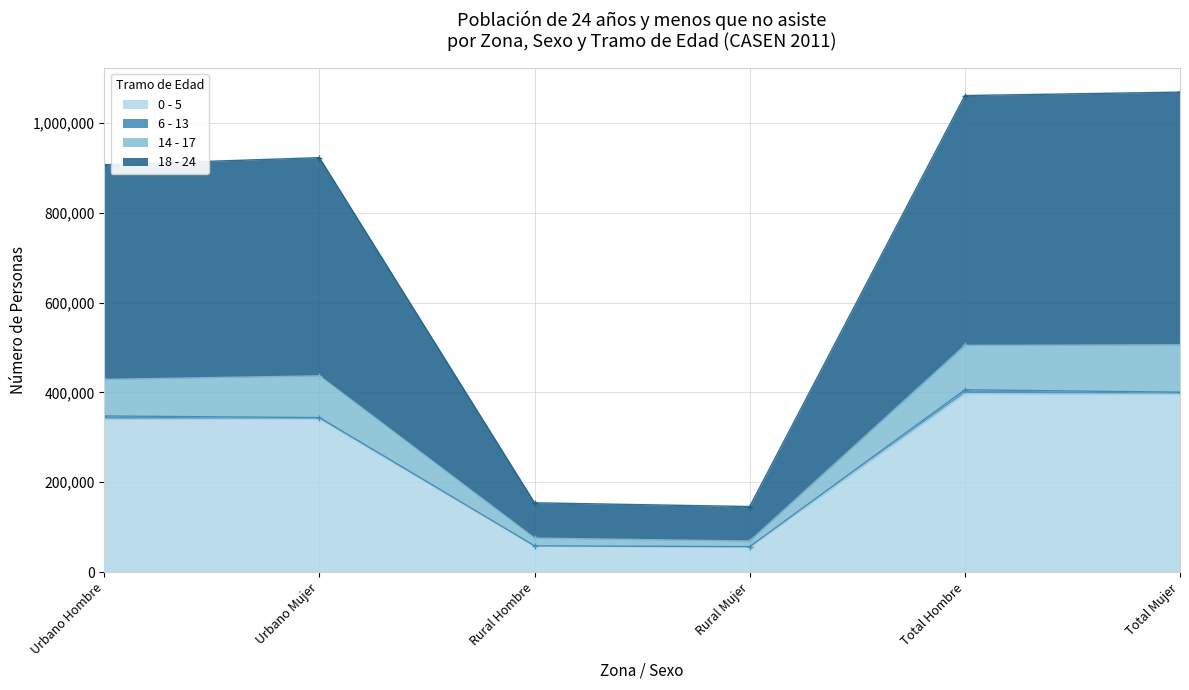

The 18 - 24 series shows 1560645 at Urbano Mujer. True or false?

False